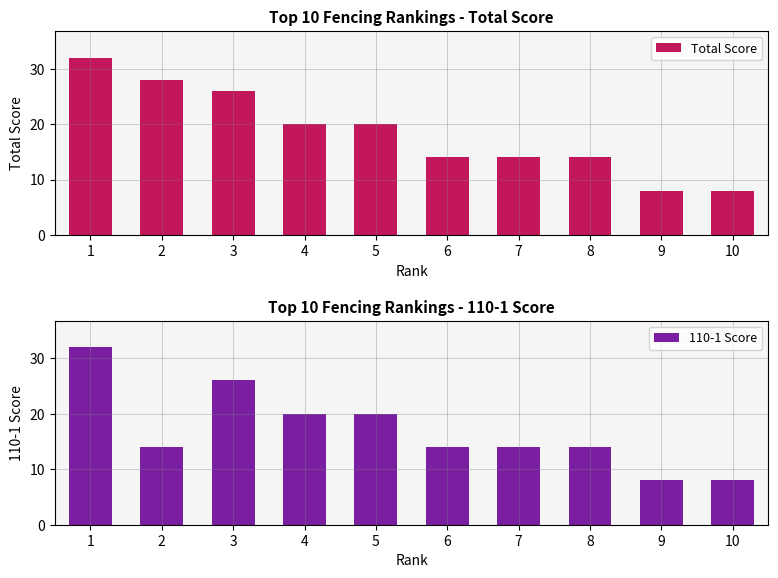

What is the difference between the maximum and minimum values in the 110-1 Score series?

24.0